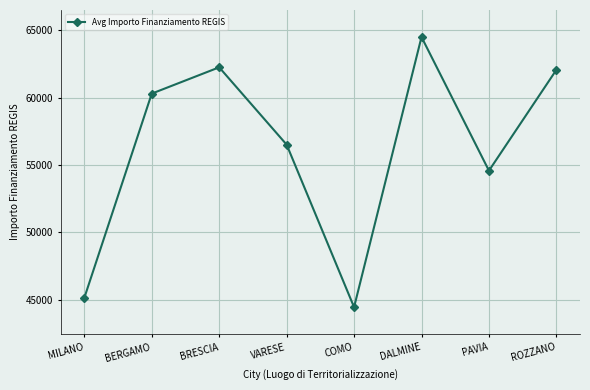

What is the ratio of the value at PAVIA to the value at BERGAMO?

0.9